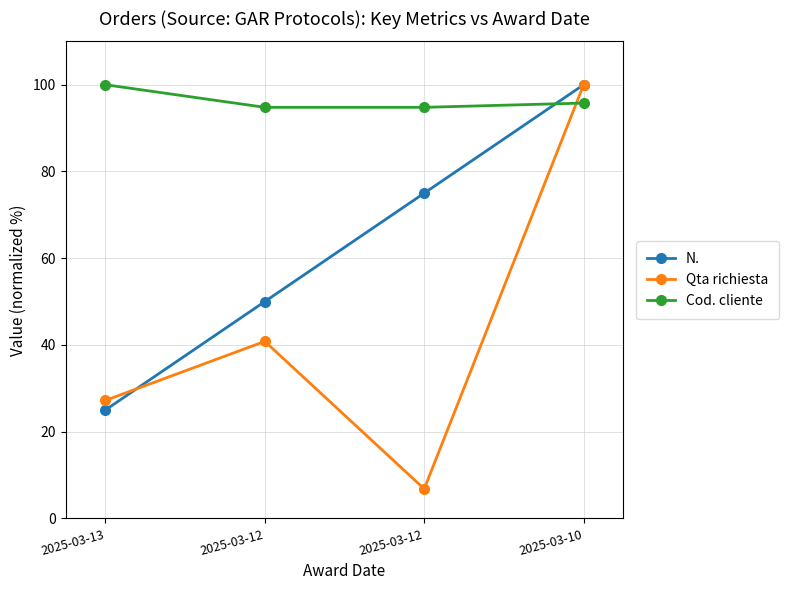

Which series has the largest total across all categories?

Cod. cliente